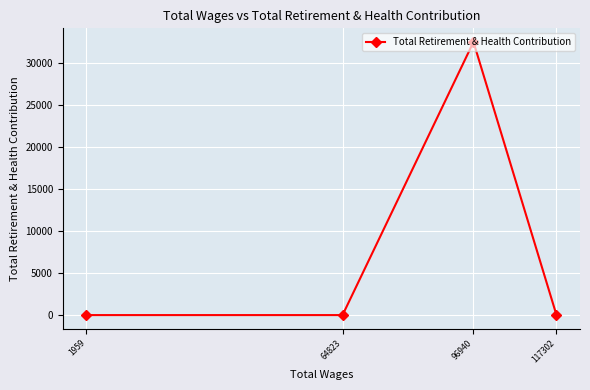

Does the chart display data point markers on the line(s)?

Yes